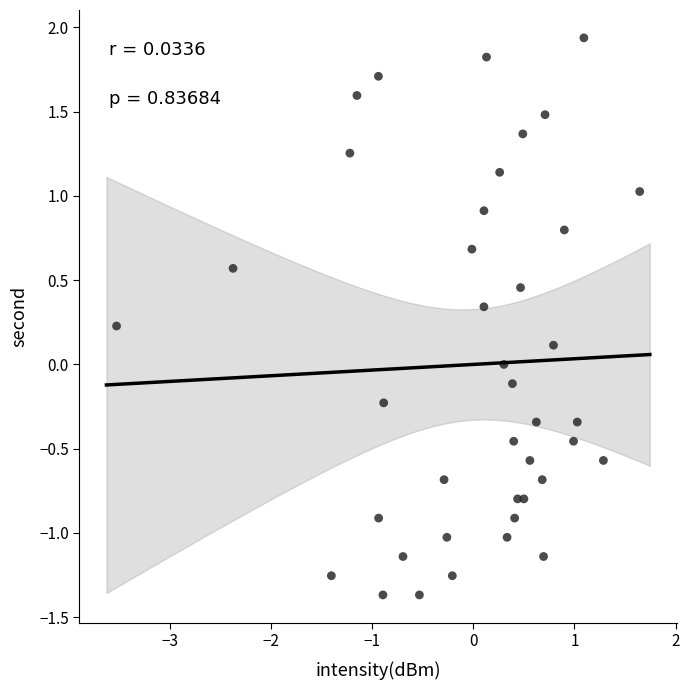

What is the range of X values (max minus min)?

5.2